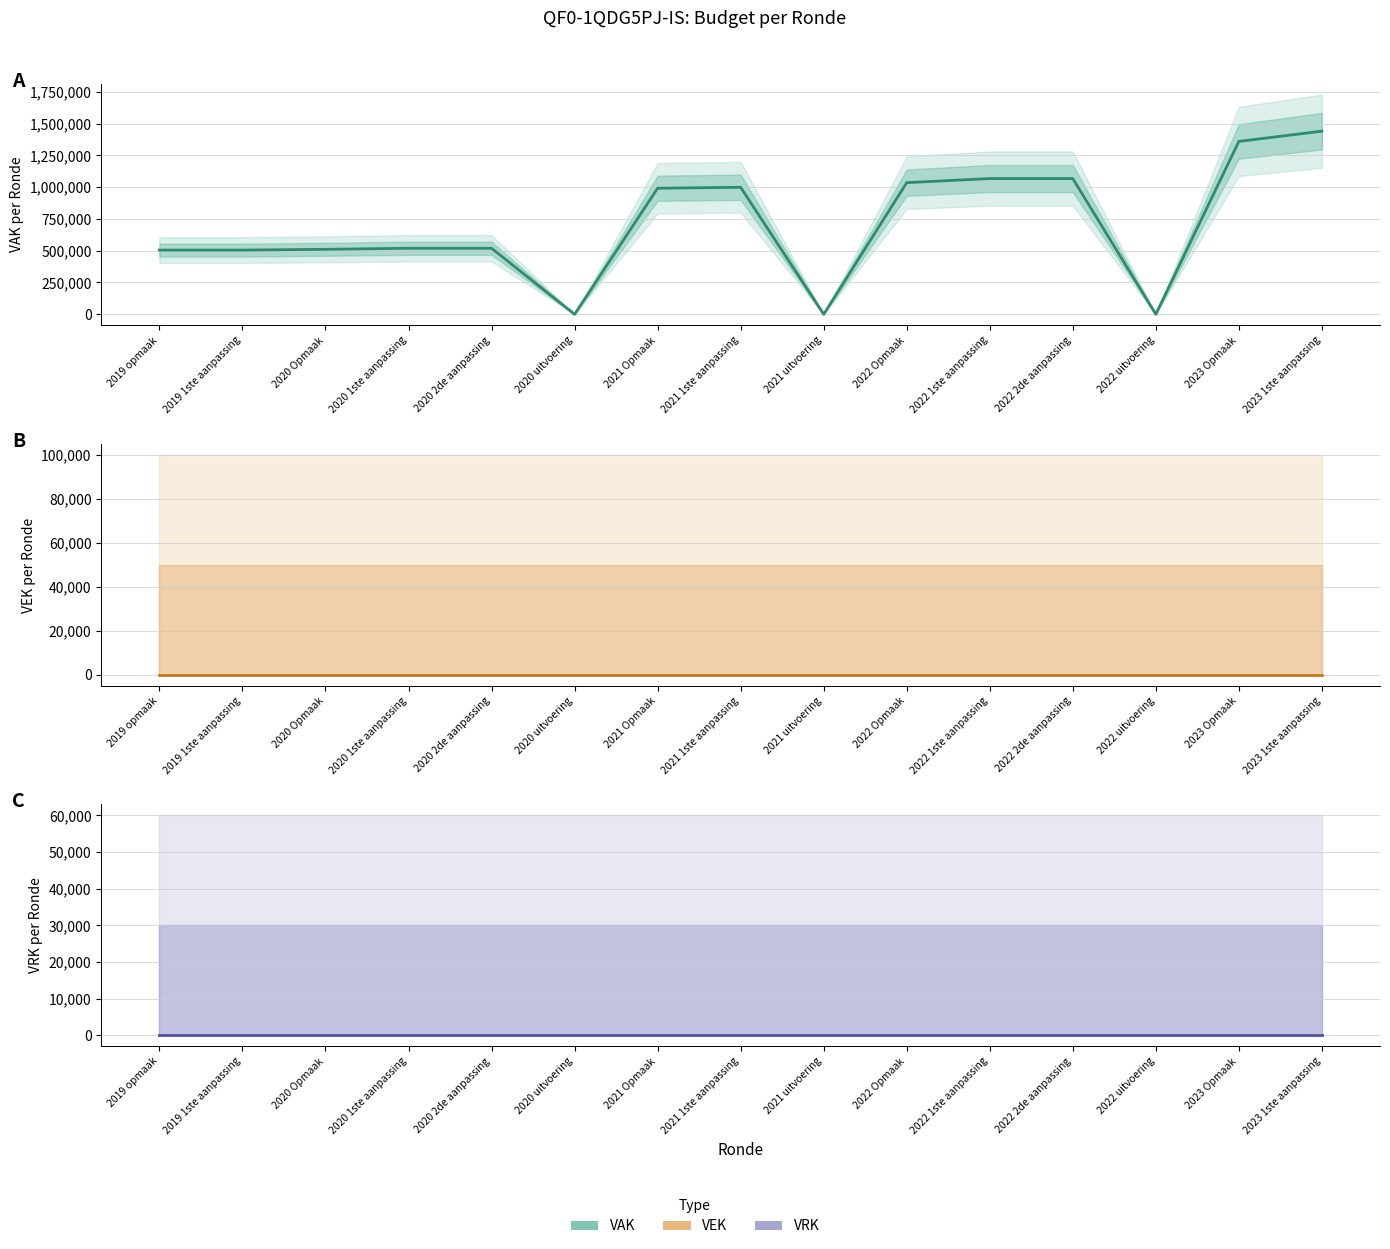

True or false: VEK and VAK intersect in this chart.

False